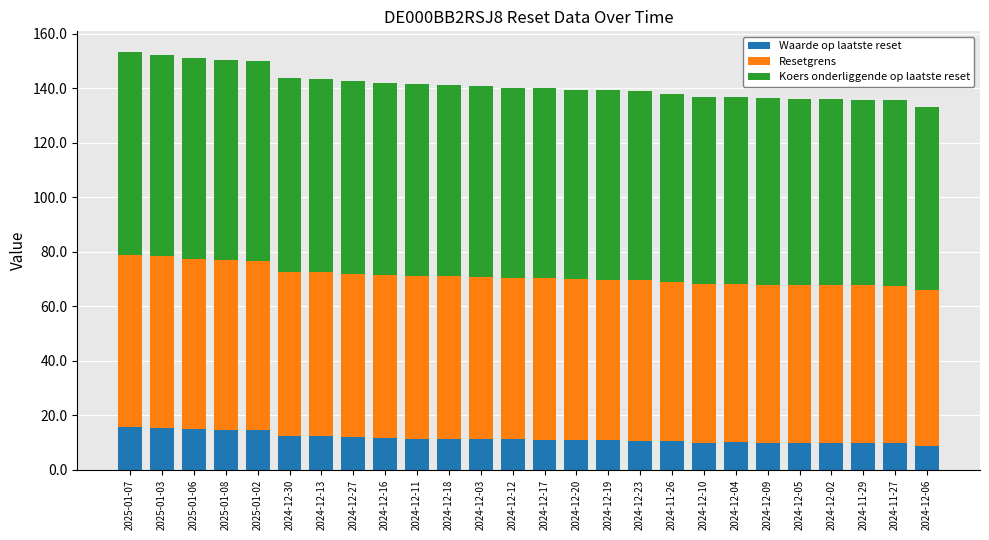

What are all the series names shown in the legend?

Waarde op laatste reset, Resetgrens, Koers onderliggende op laatste reset